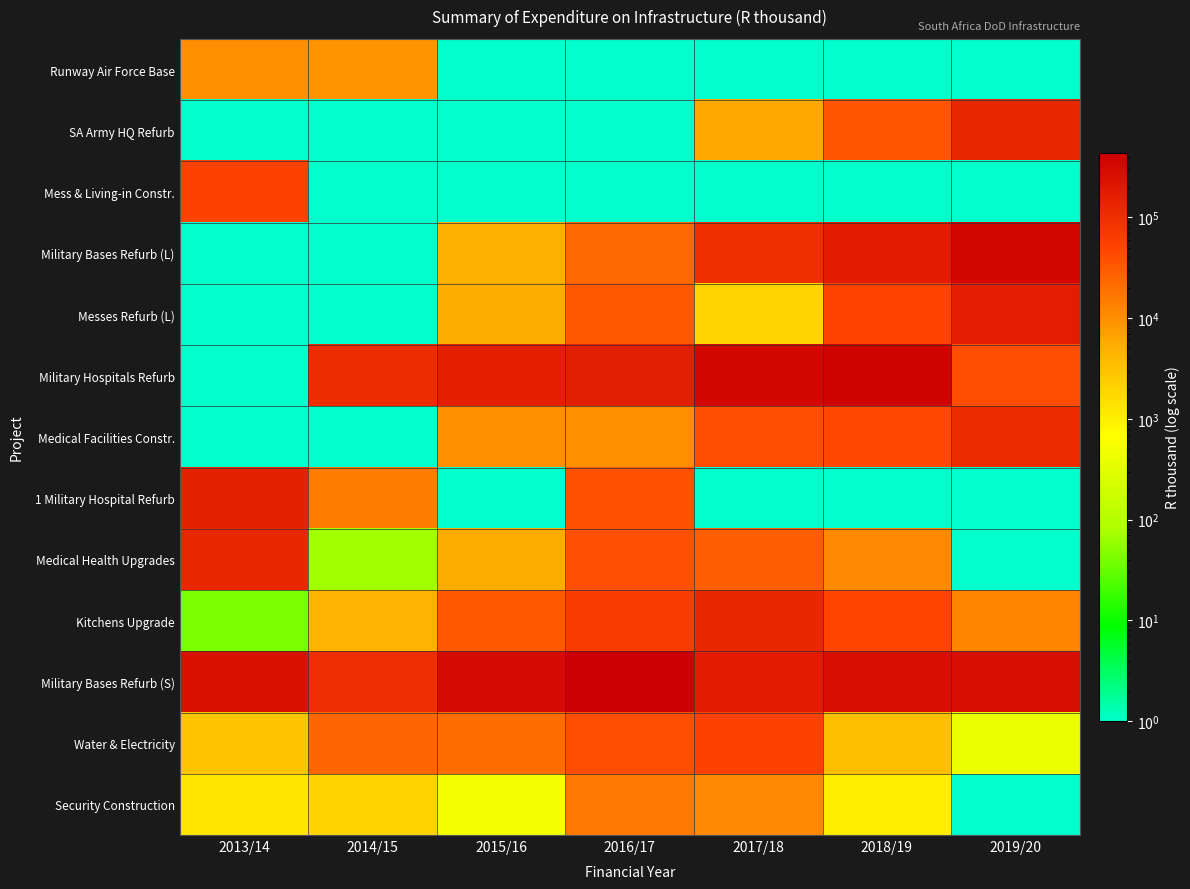

Which category has the lowest value across all series?

2015/16